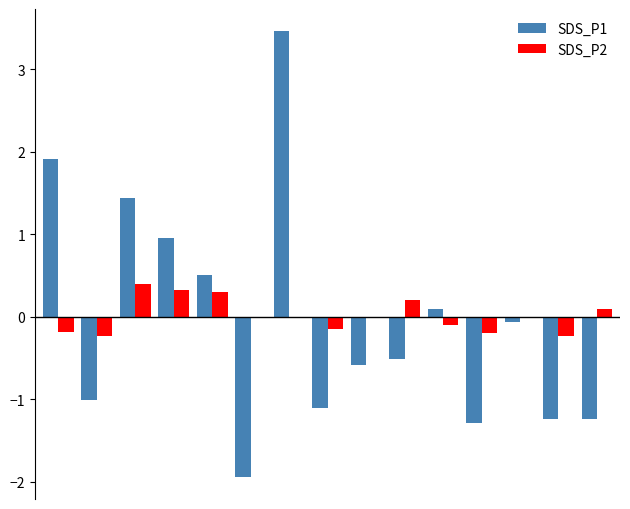

What is the maximum value shown in the chart?

3.5